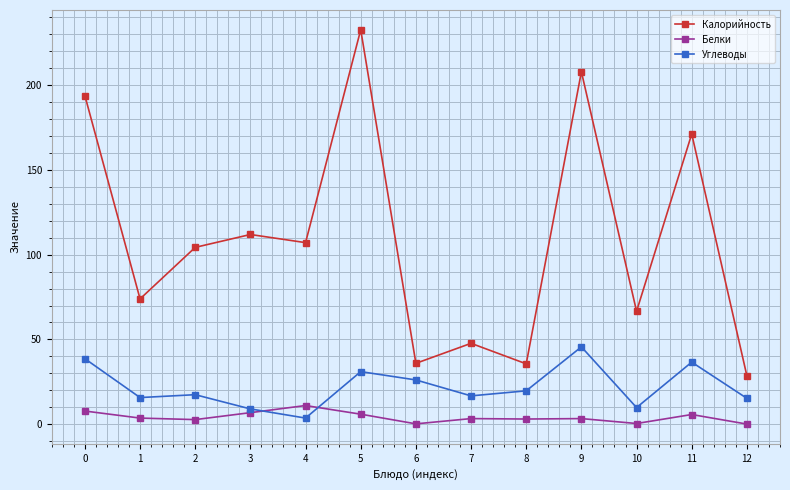

How many interior local peaks does the Калорийность series have?

5